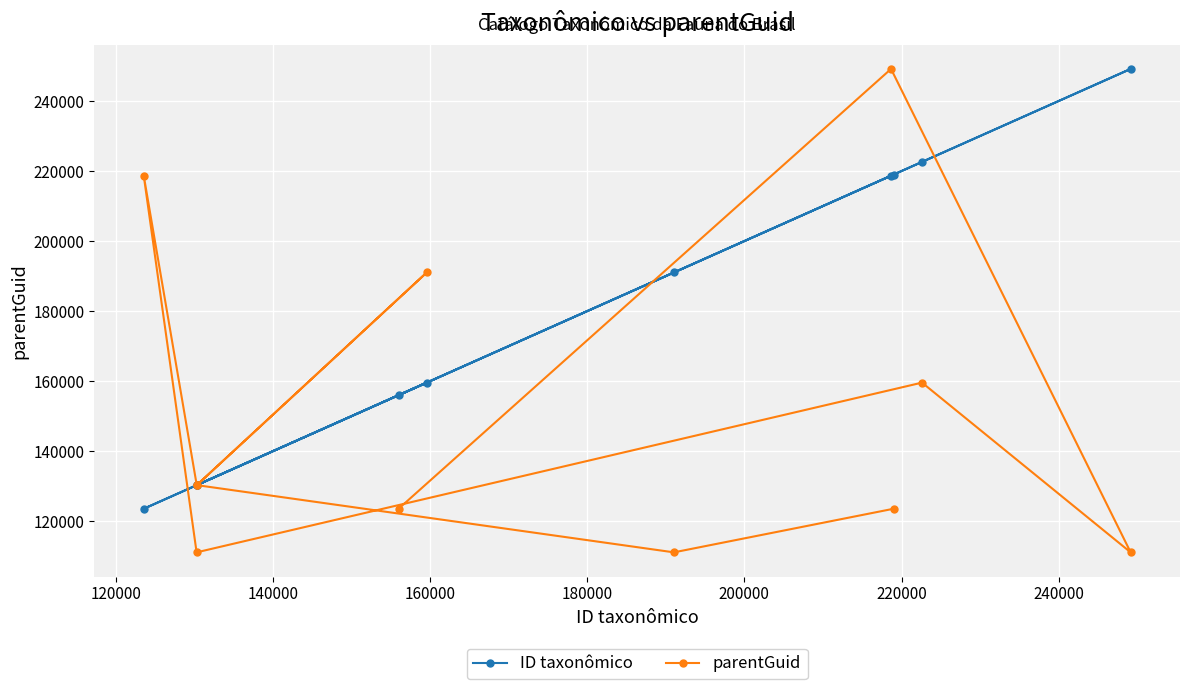

Rank the series by their average value, from highest to lowest.

ID taxonômico, parentGuid